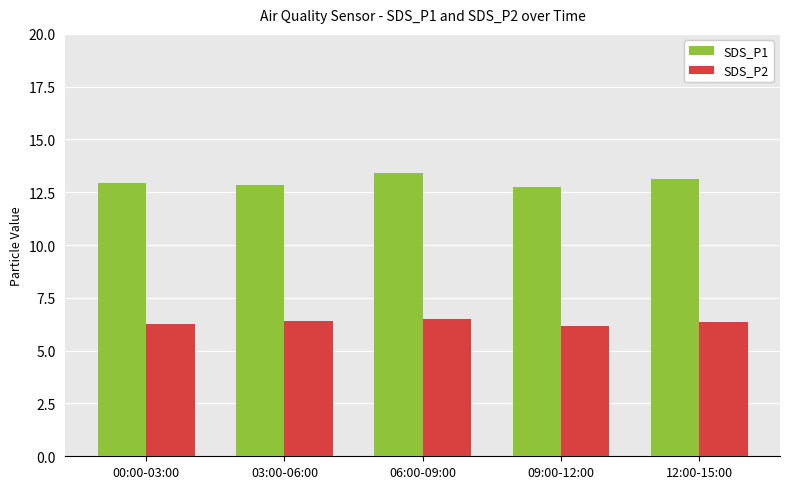

What is the minimum value shown in the chart?

6.2